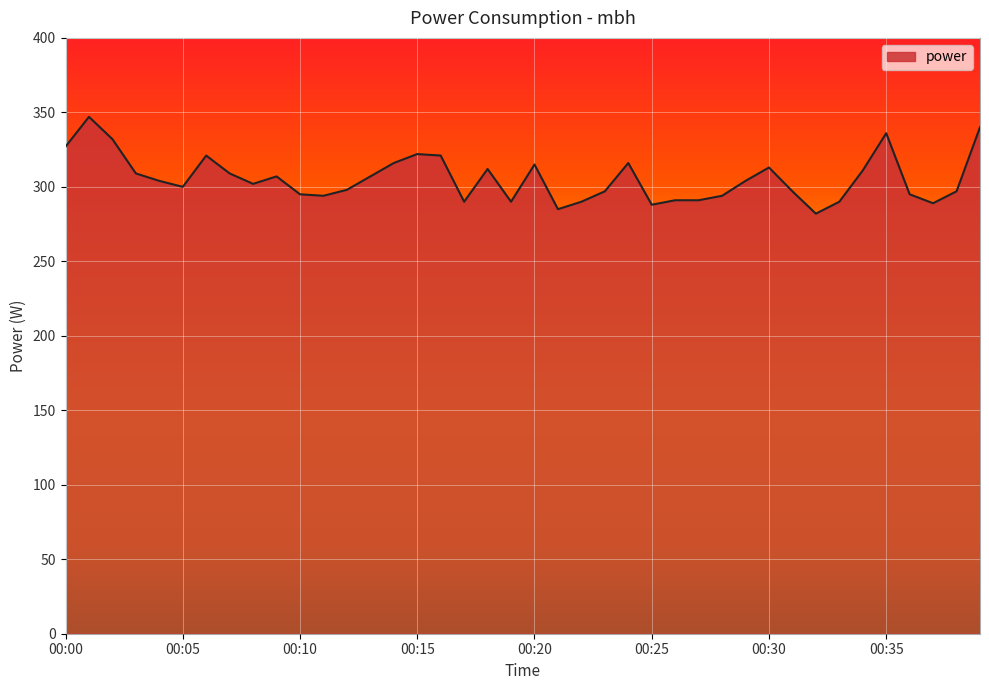

How many lines are shown in the chart?

1